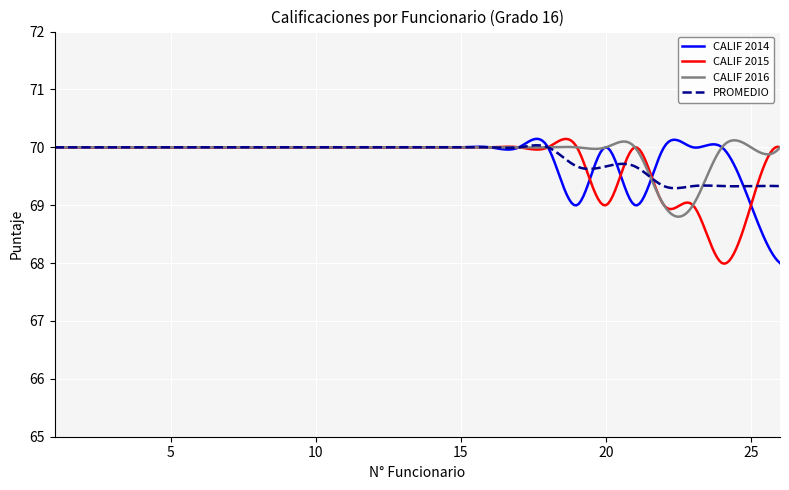

What is the minimum value shown in the chart?

68.0